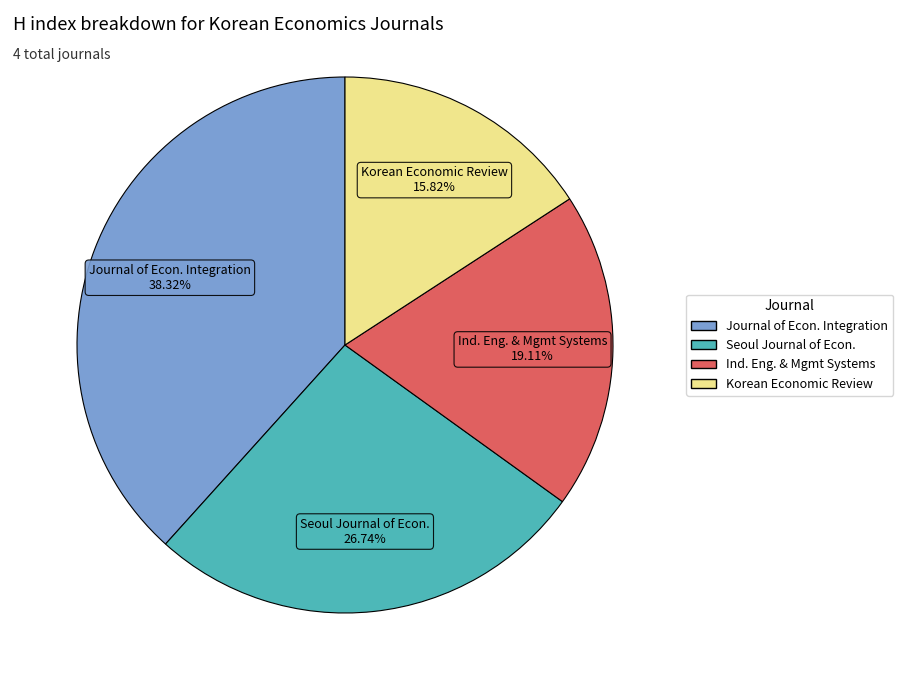

To the nearest percent, what is the average slice percentage?

25%